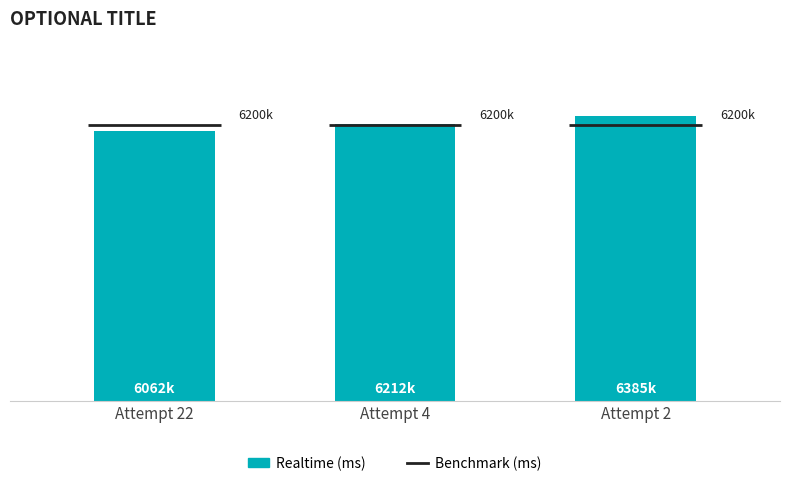

Where does the data first go above 6211684?

Attempt 2